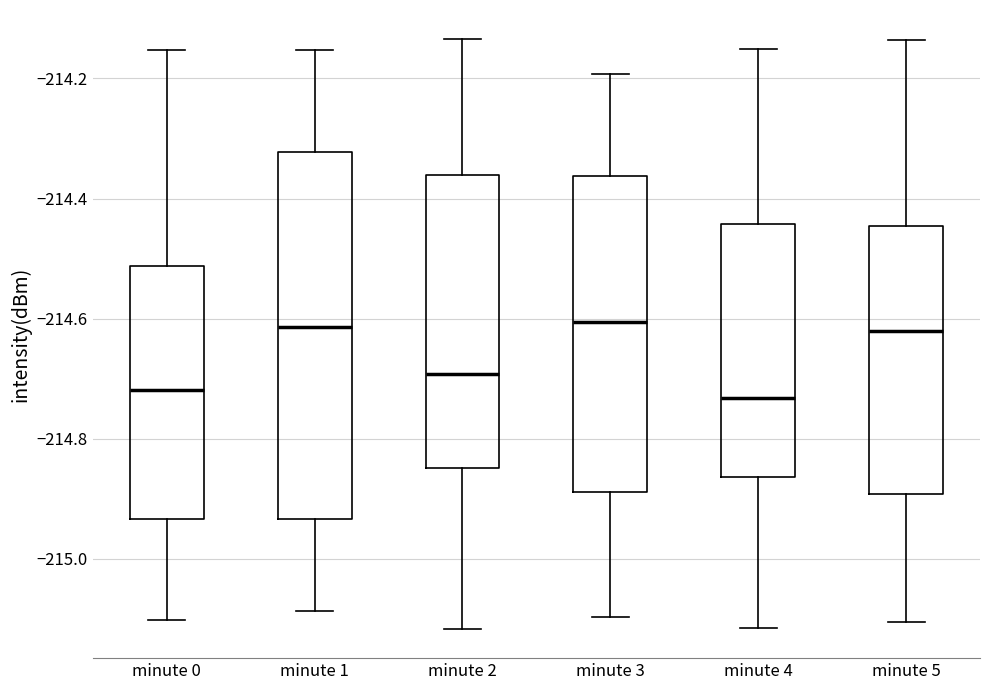

Comparing the boxes themselves (not the whiskers), which one is the tallest?

minute 1